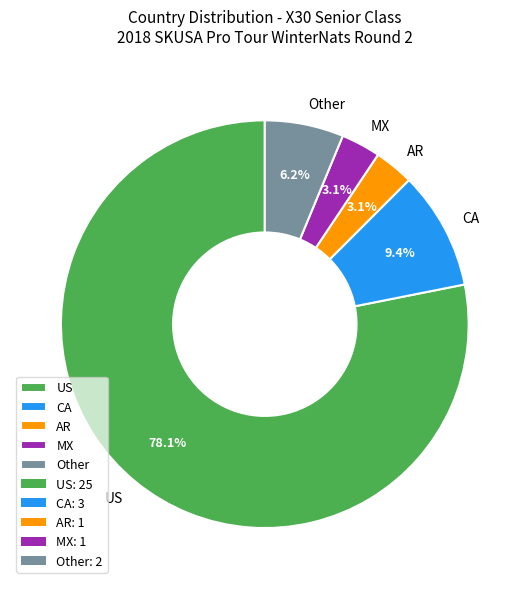

What portion of the pie excludes CA?

90.6%